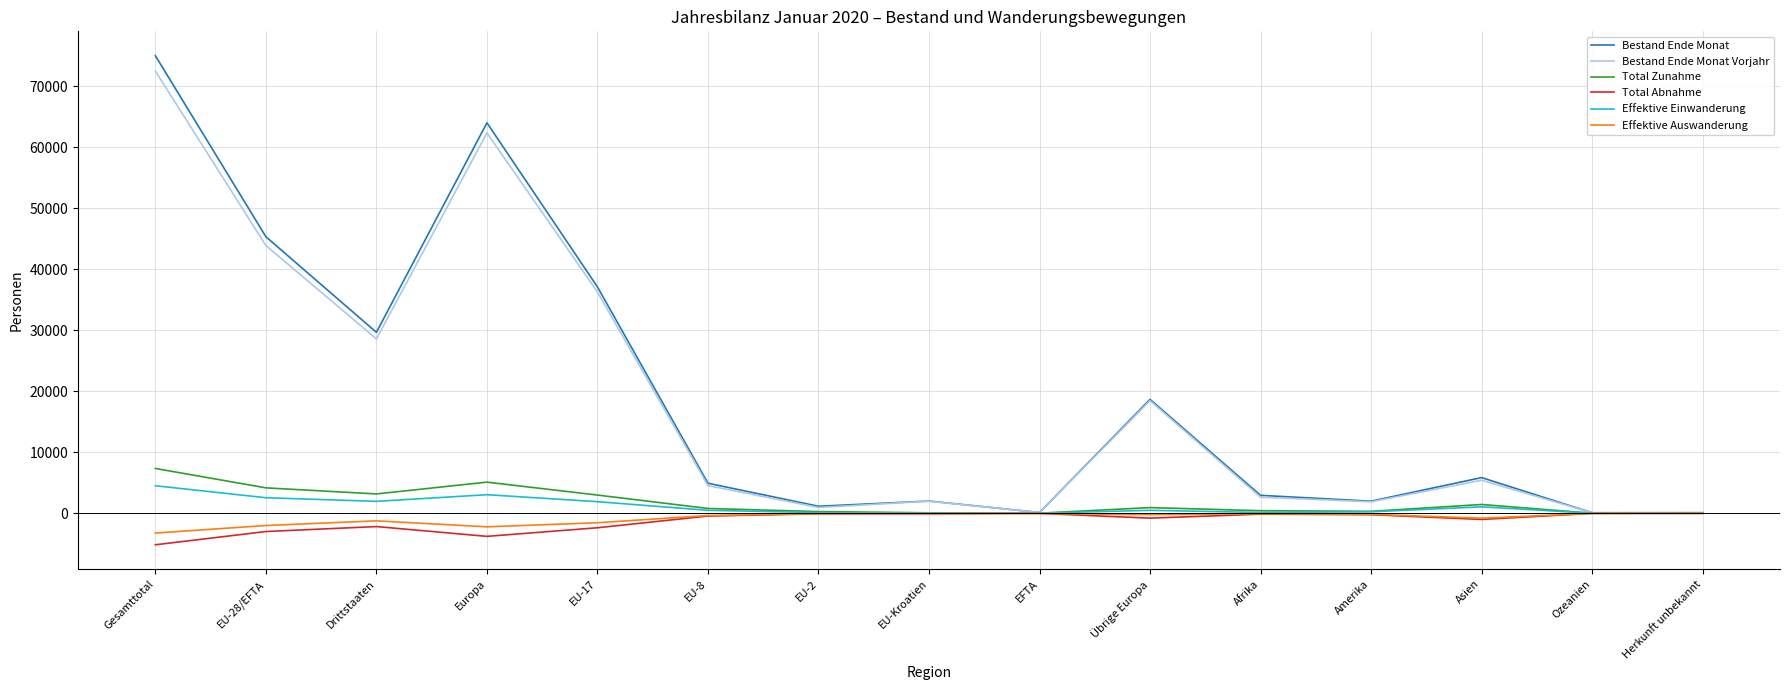

Is the value of Total Zunahme at Asien greater than the value of Effektive Auswanderung at Asien?

Yes